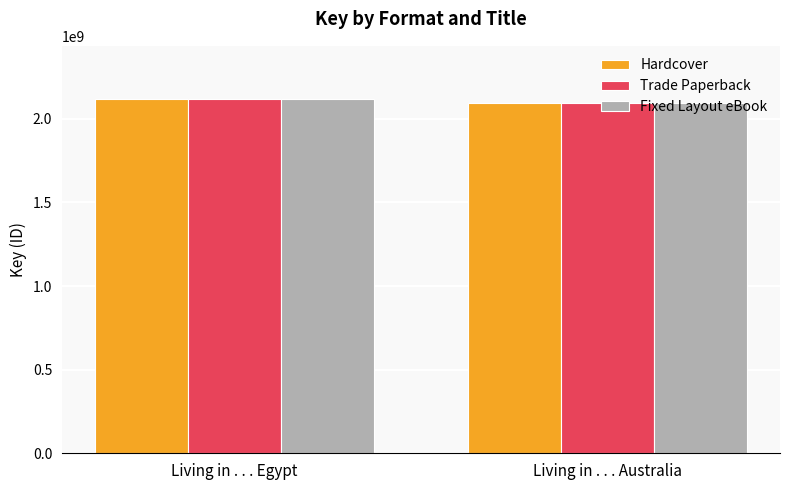

True or false: Hardcover has a value of 2118819031 at Living in . . . Egypt.

True